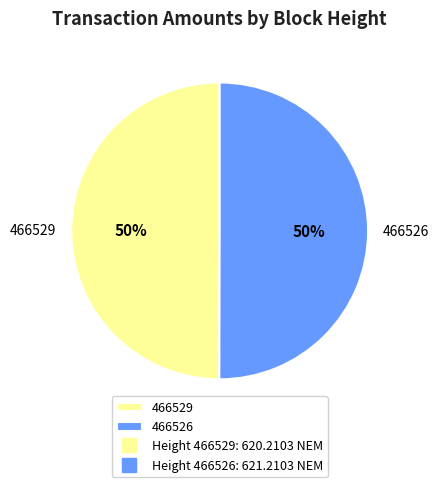

Is the sum of 466526 and 466529 greater than half?

Yes